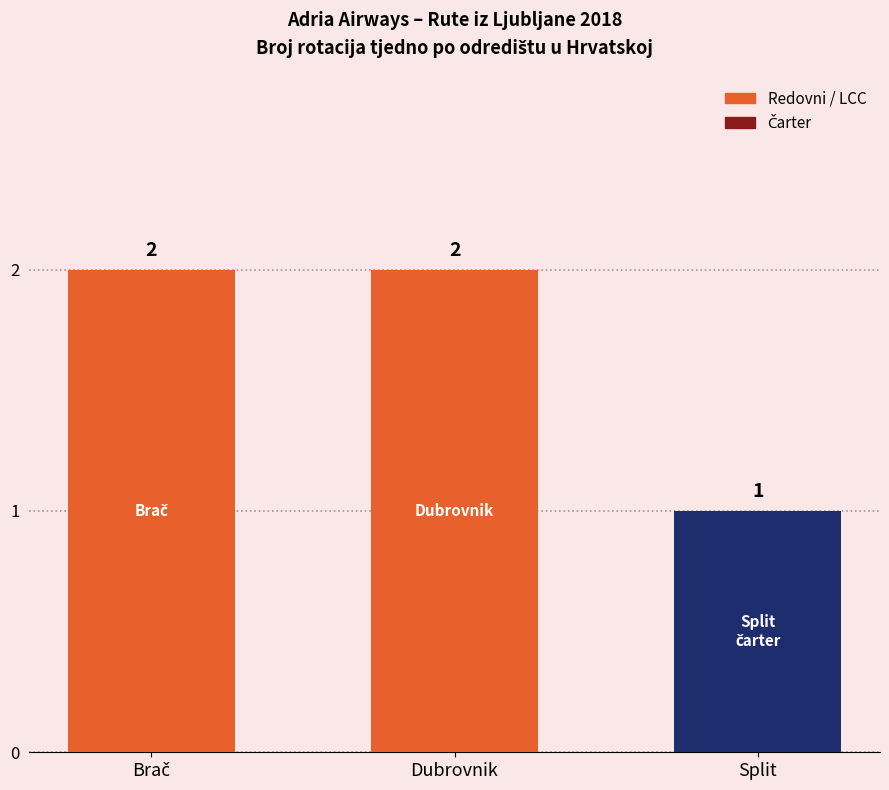

Is it true that the value at Dubrovnik is 2?

True